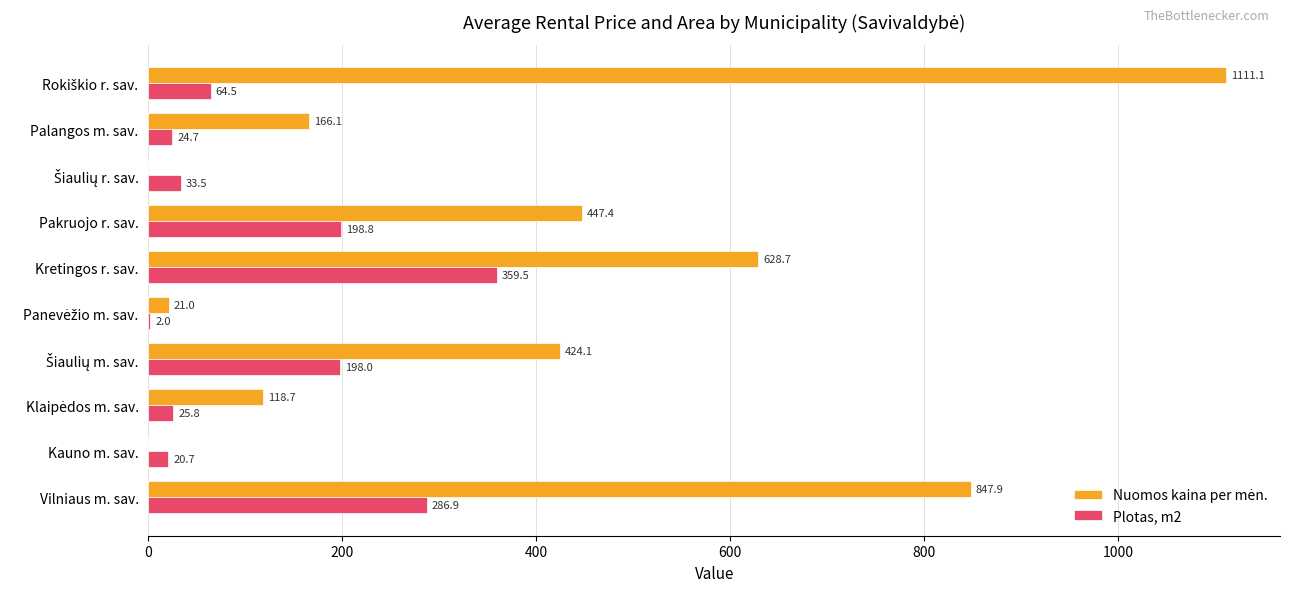

What is the total value across all series at Pakruojo r. sav.?

646.2